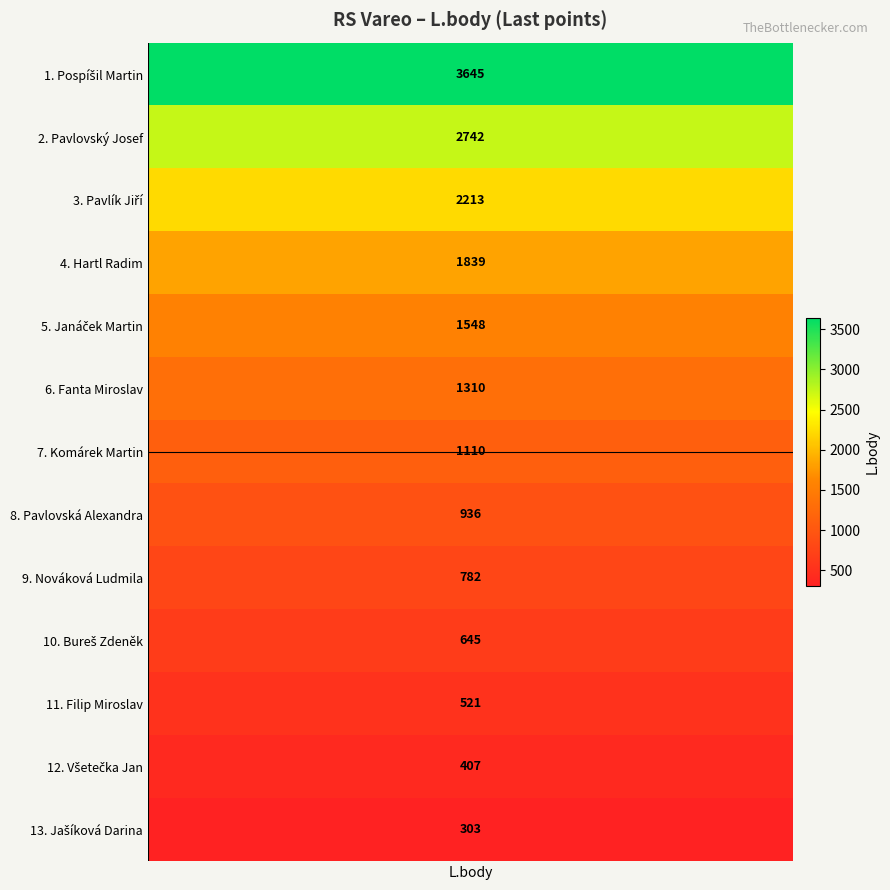

Reading left to right, extract all data points from this chart.

Pospíšil Martin=3645	Pavlovský Josef=2742	Pavlík Jiří=2213	Hartl Radim=1839	Janáček Martin=1548	Fanta Miroslav=1310	Komárek Martin=1110	Pavlovská Alexandra=936	Nováková Ludmila=782	Bureš Zdeněk=645	Filip Miroslav=521	Všetečka Jan=407	Jašíková Darina=303